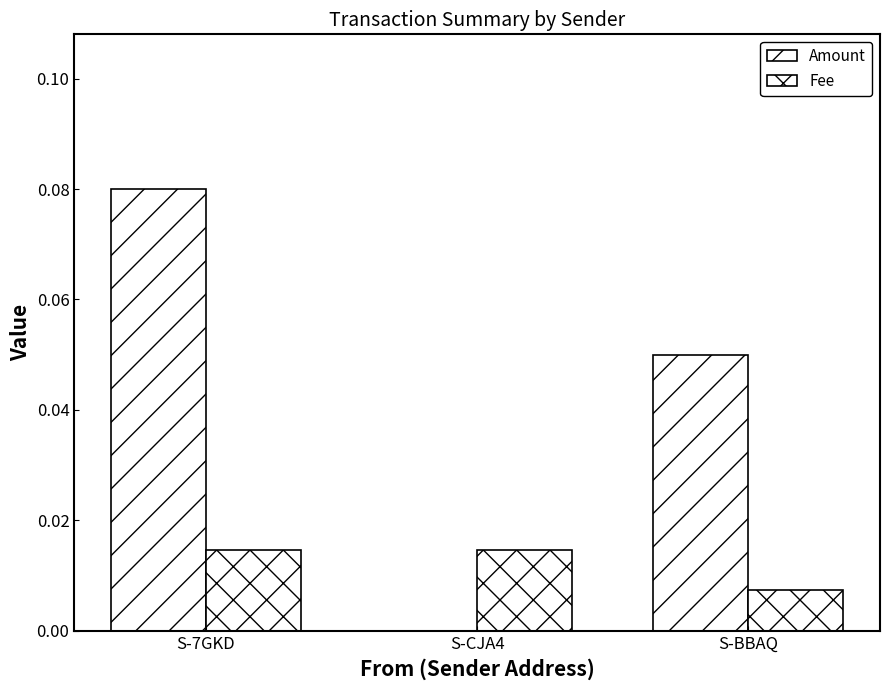

How many groups of bars are there?

3